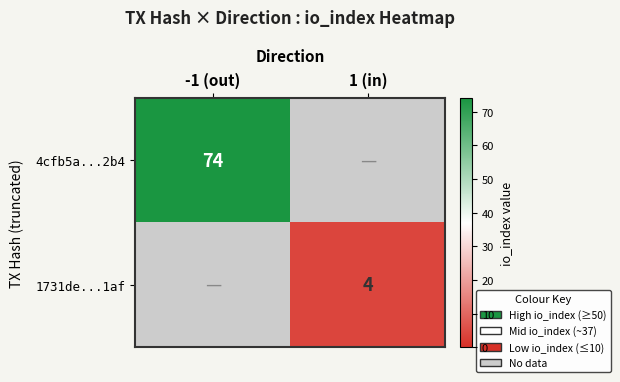

Is the value of 4cfb5a...2b4 at -1 (out) greater than the value of 1731de...1af at 1 (in)?

Yes